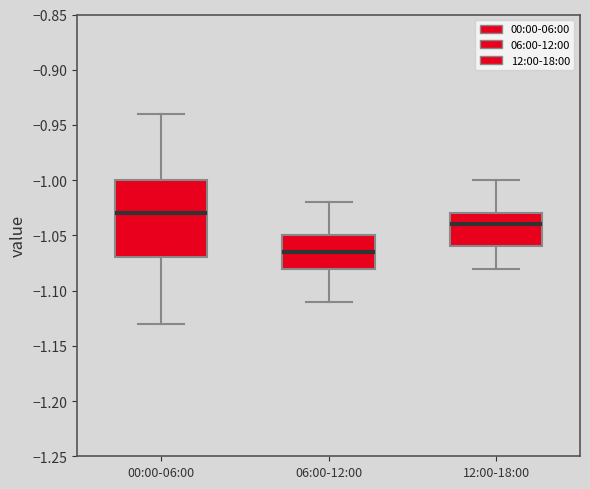

Which box is the tallest, from its lower edge to its upper edge?

00:00-06:00